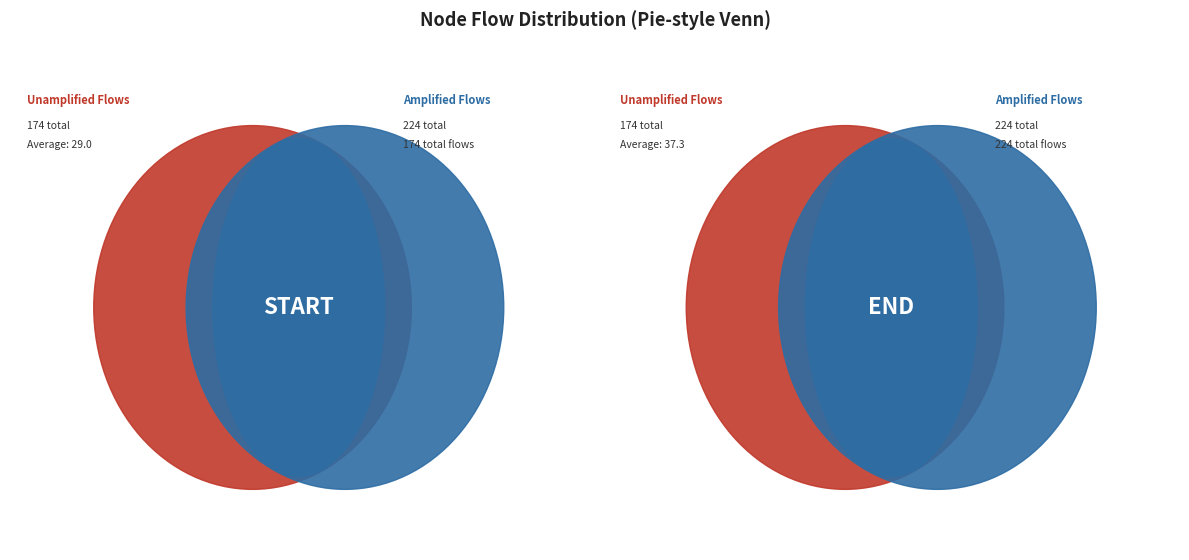

Is the sum of 25 and 23 greater than half?

No